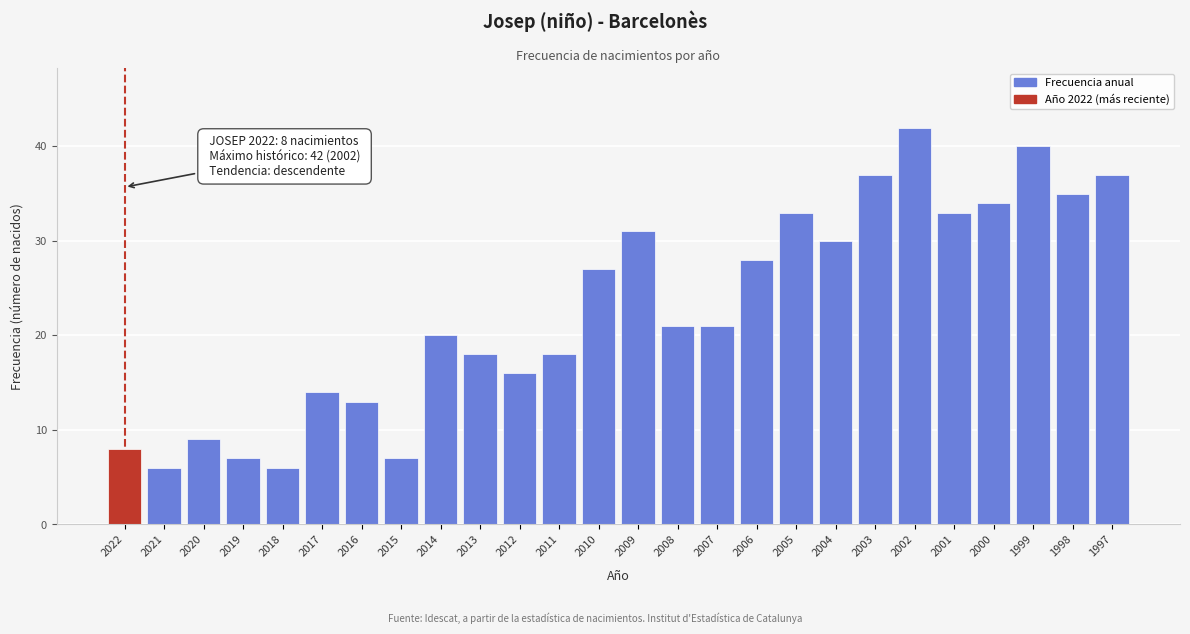

Reading left to right, extract all data points from this chart.

2022=8	2021=6	2020=9	2019=7	2018=6	2017=14	2016=13	2015=7	2014=20	2013=18	2012=16	2011=18	2010=27	2009=31	2008=21	2007=21	2006=28	2005=33	2004=30	2003=37	2002=42	2001=33	2000=34	1999=40	1998=35	1997=37